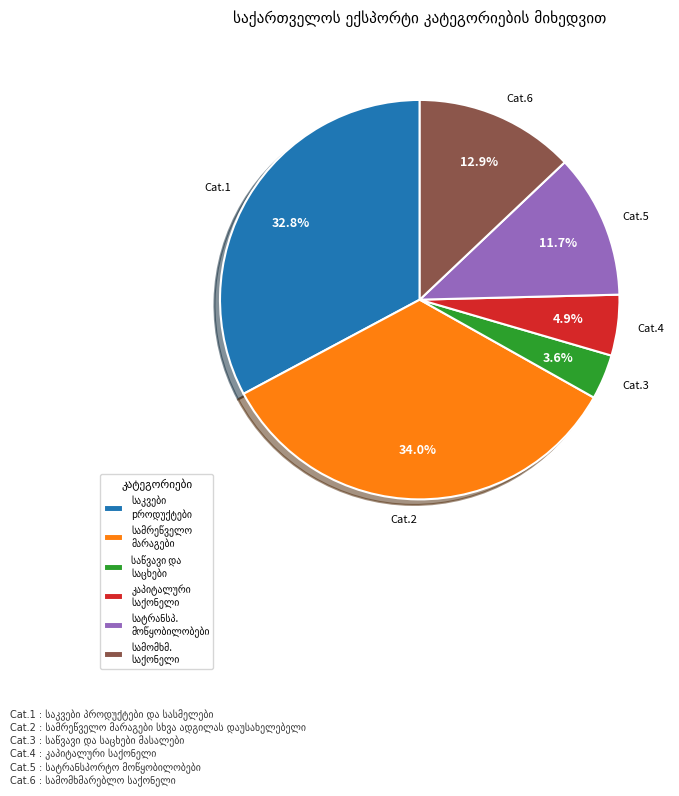

Count the number of slices in the pie.

6